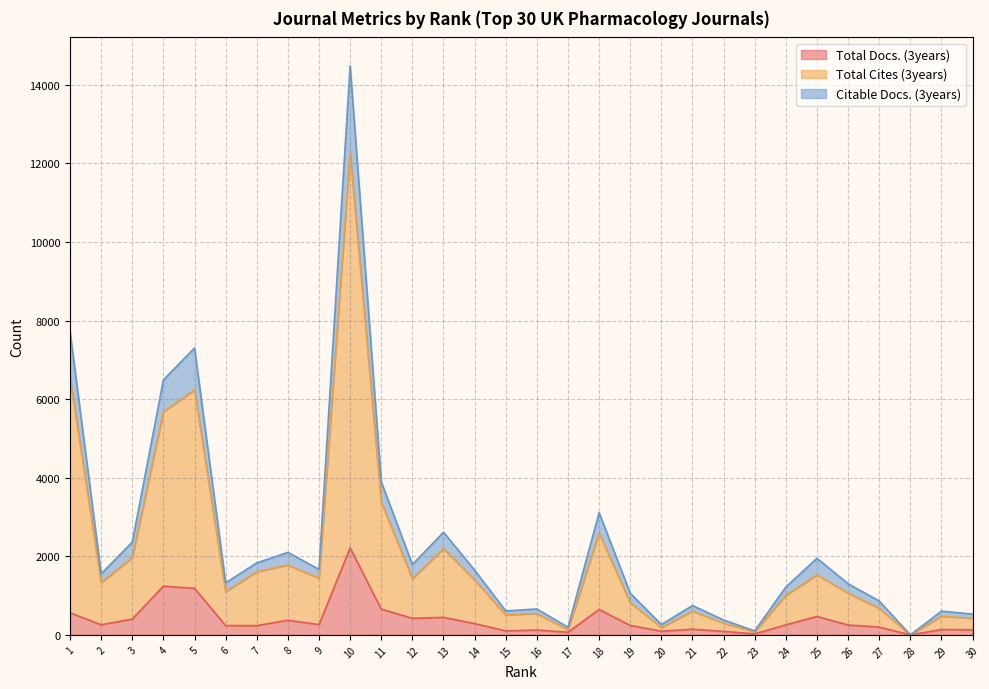

How many series are shown in this chart?

3